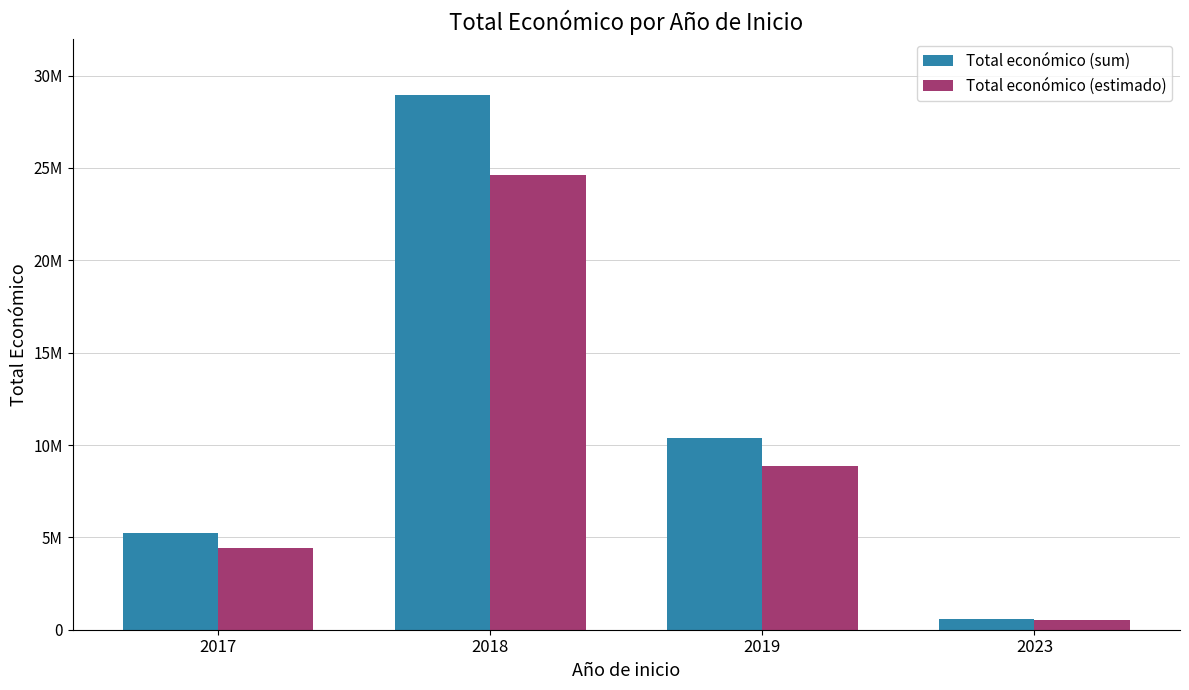

Between 2017 and 2023, which series saw the biggest shift?

Total económico (sum)